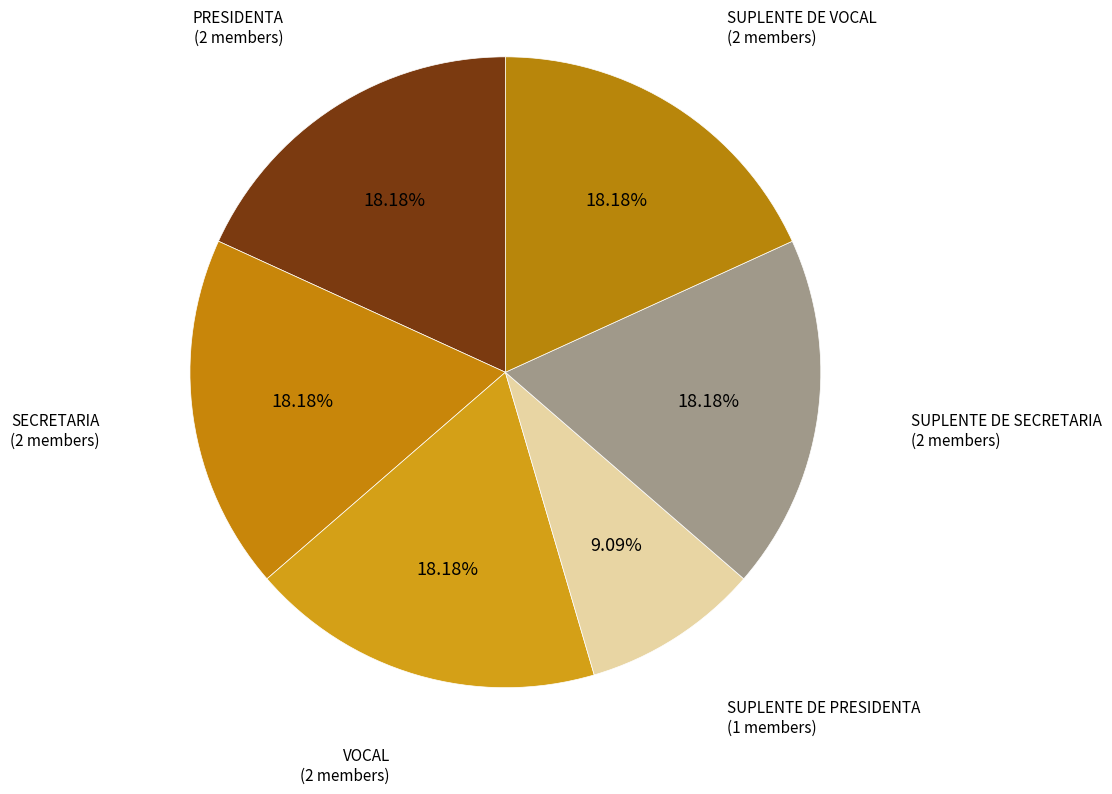

How many slices are in this pie chart?

6